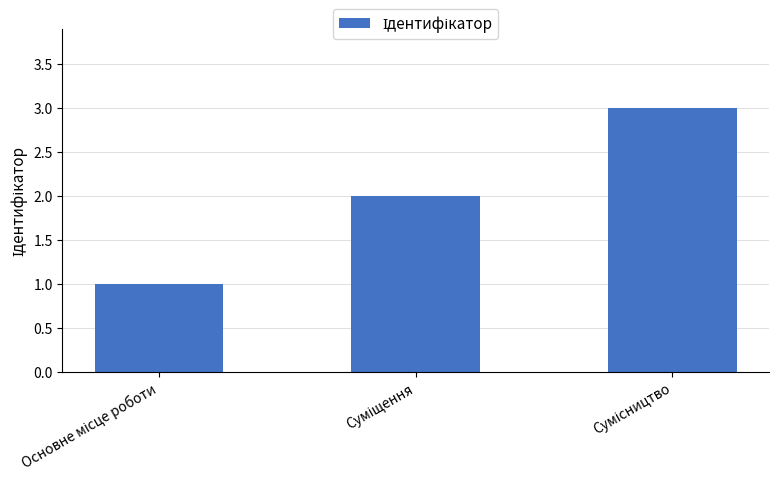

What is the greatest value displayed?

3